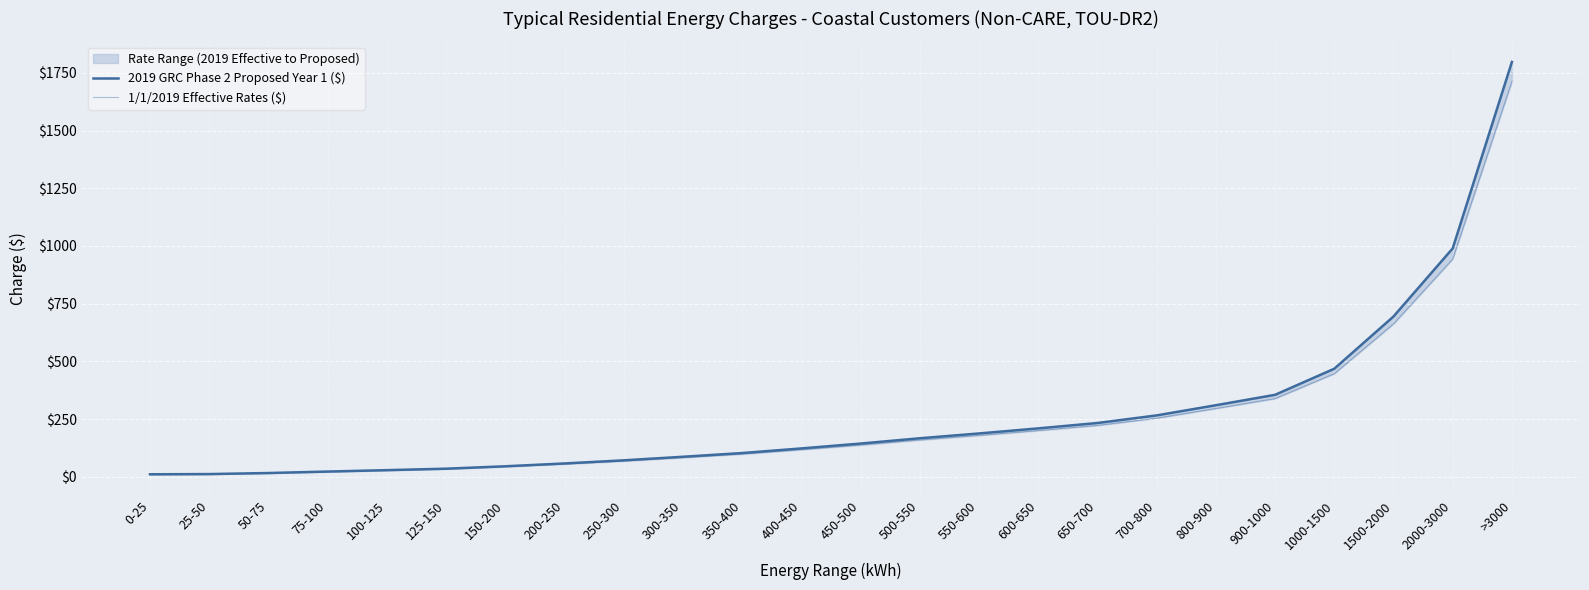

Which category has the lowest value in the 2019 GRC Phase 2 Proposed Year 1 ($) series?

0-25